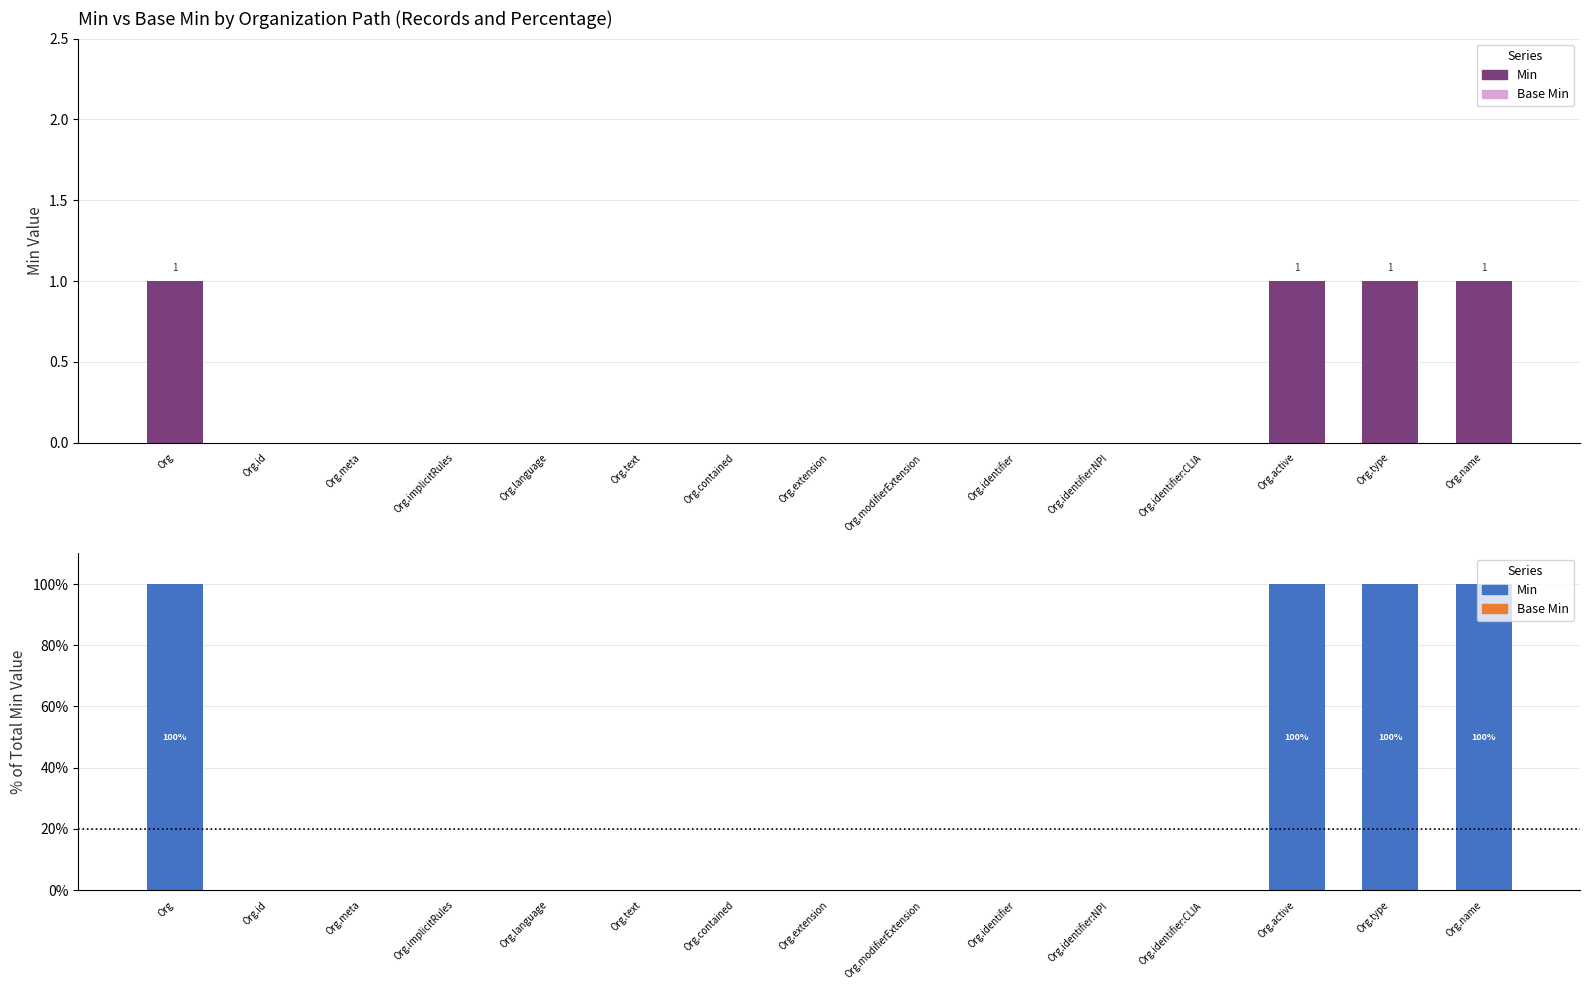

At Org.language, list the series in order from smallest to largest.

Min, Base Min